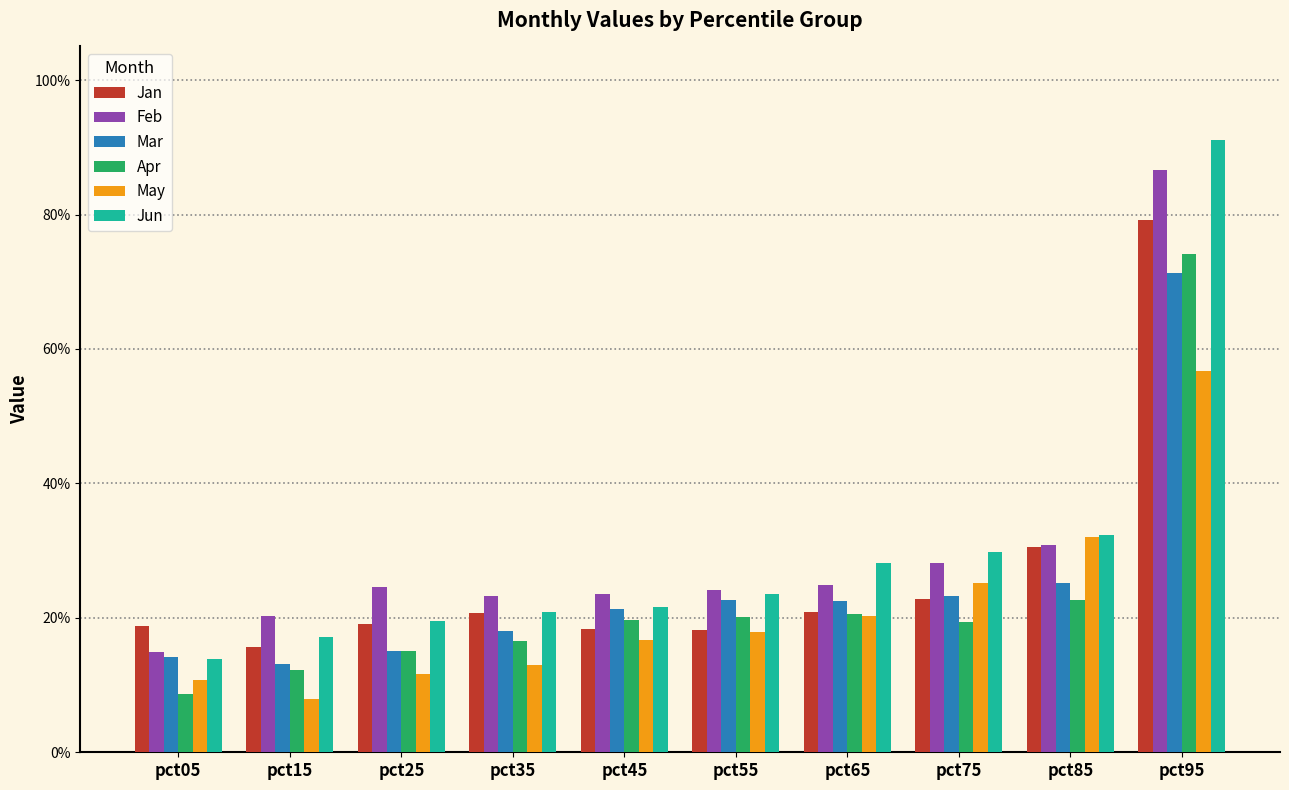

Does the chart contain any negative values?

No